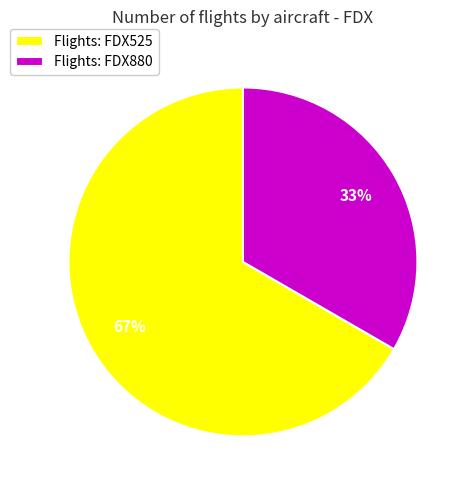

Which slice is the largest?

Flights: FDX525